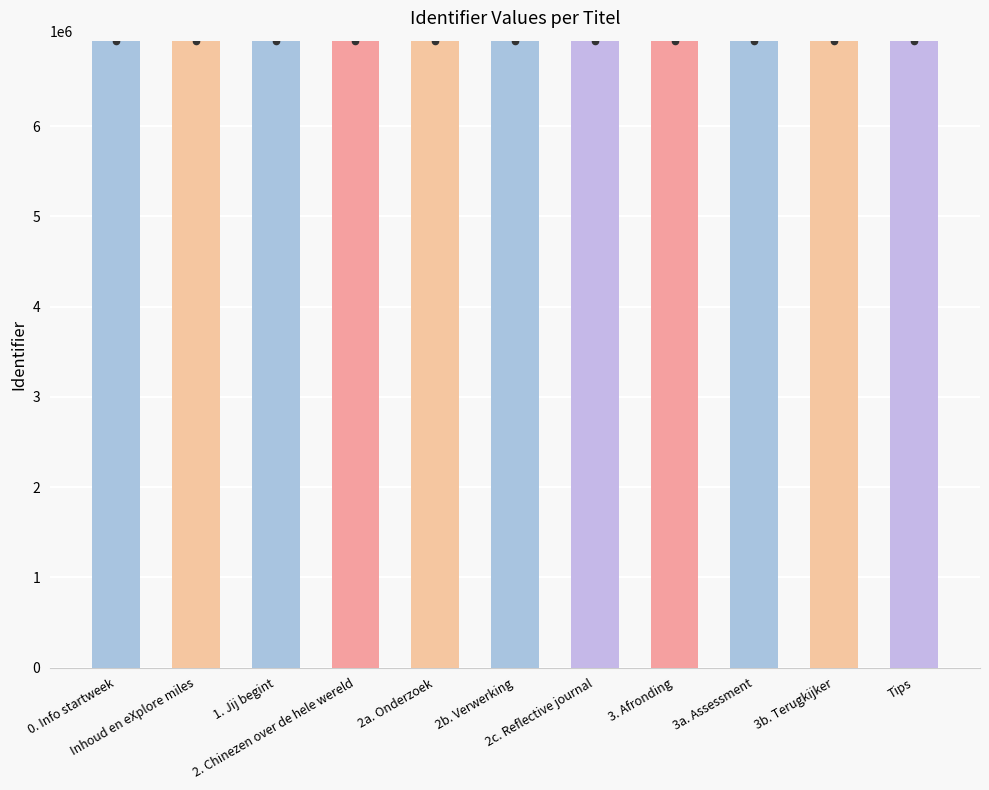

Between 3a. Assessment and 2b. Verwerking, which is larger?

3a. Assessment